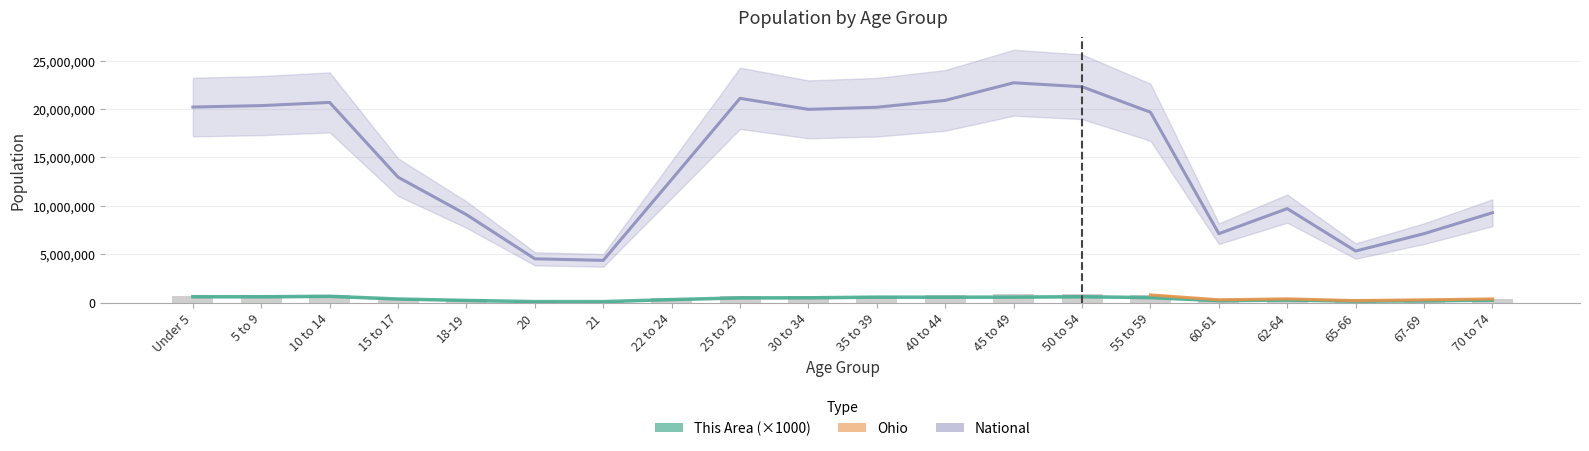

Reading right to left, extract all data points from this chart.

This Area: 70 to 74=248000	67-69=172000	65-66=143000	62-64=251000	60-61=192000	55 to 59=511000	50 to 54=604000	45 to 49=565000	40 to 44=553000	35 to 39=559000	30 to 34=491000	25 to 29=483000	22 to 24=305000	21=96000	20=95000	18-19=217000	15 to 17=364000	10 to 14=647000	5 to 9=598000	Under 5=605000
Ohio: 70 to 74=371370	67-69=280531	65-66=198333	62-64=381006	60-61=284403	55 to 59=786857	50 to 54=887057	45 to 49=855134	40 to 44=761369	35 to 39=718462	30 to 34=691329	25 to 29=718630	22 to 24=442085	21=157045	20=163986	18-19=336375	15 to 17=487307	10 to 14=774699	5 to 9=747889	Under 5=720856
National: 70 to 74=9278166	67-69=7115361	65-66=5319902	62-64=9704197	60-61=7113727	55 to 59=19664805	50 to 54=22298125	45 to 49=22708591	40 to 44=20890964	35 to 39=20179642	30 to 34=19962099	25 to 29=21101849	22 to 24=12712576	21=4354294	20=4519129	18-19=9086089	15 to 17=12954254	10 to 14=20677194	5 to 9=20348657	Under 5=20201362